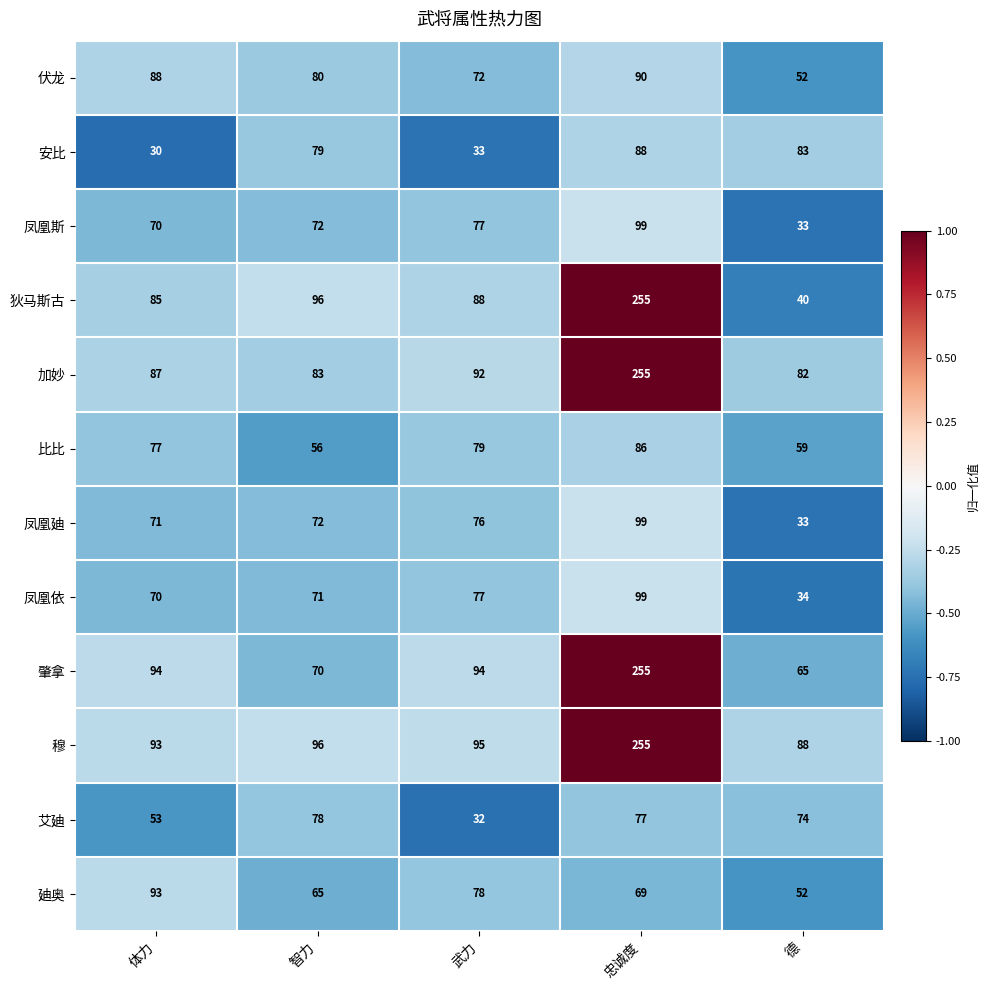

What is the difference between the highest and lowest values at 忠诚度?

186